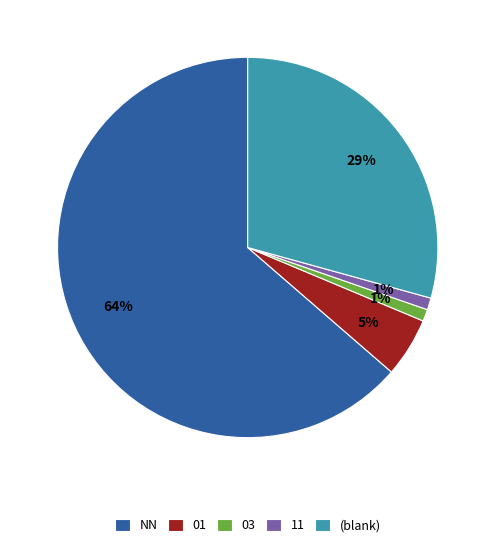

Which category has the biggest portion of the pie?

NN